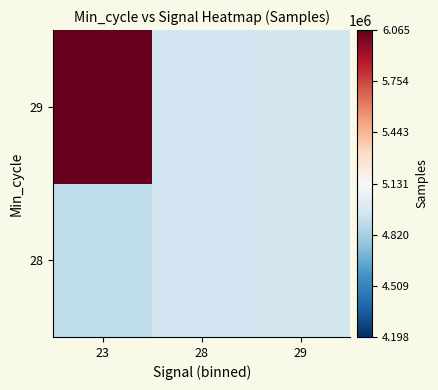

At 29, list the series in order from smallest to largest.

28, 29